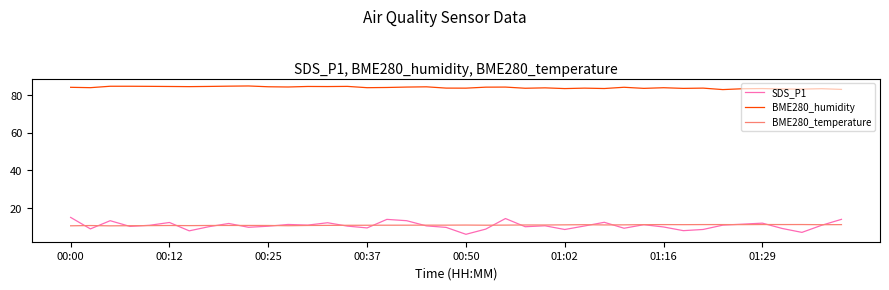

What is the lowest value of the BME280_temperature series?

10.6